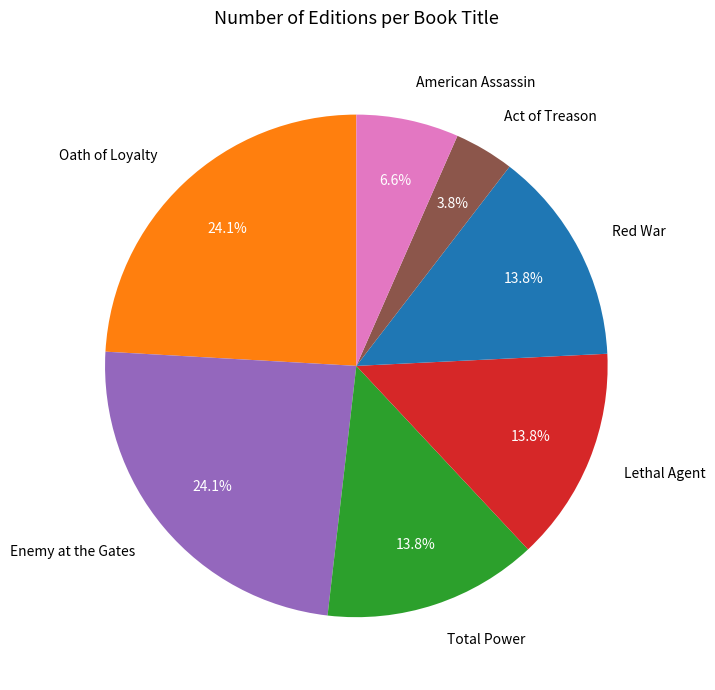

To the nearest percent, what is the difference between the Lethal Agent and Oath of Loyalty slice percentages?

10%